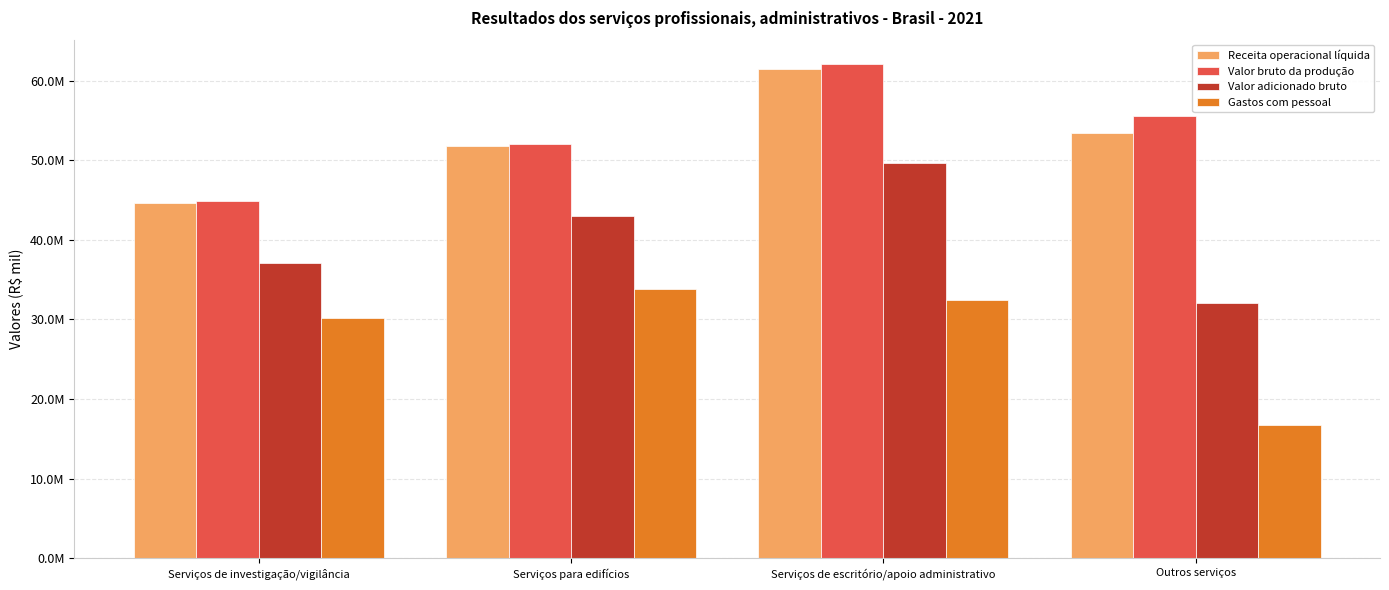

At which label does Gastos com pessoal first exceed 32412223?

Serviços para edifícios